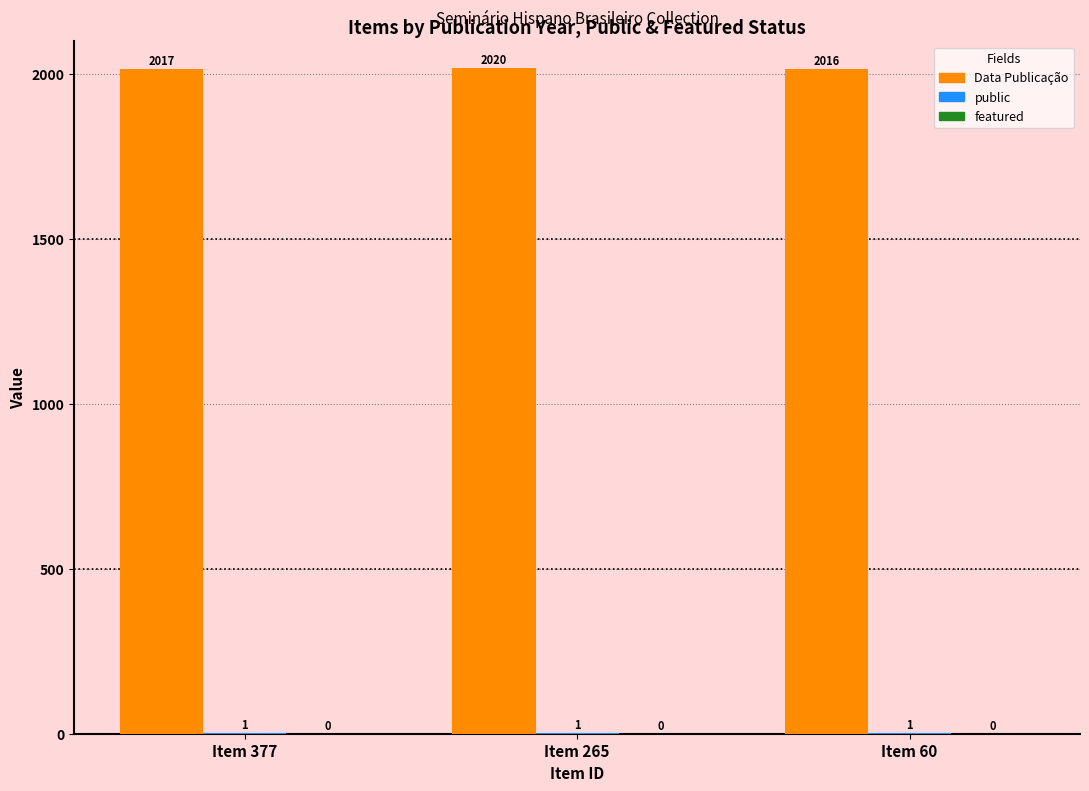

Are the bars grouped side by side (vs. stacked)?

Yes